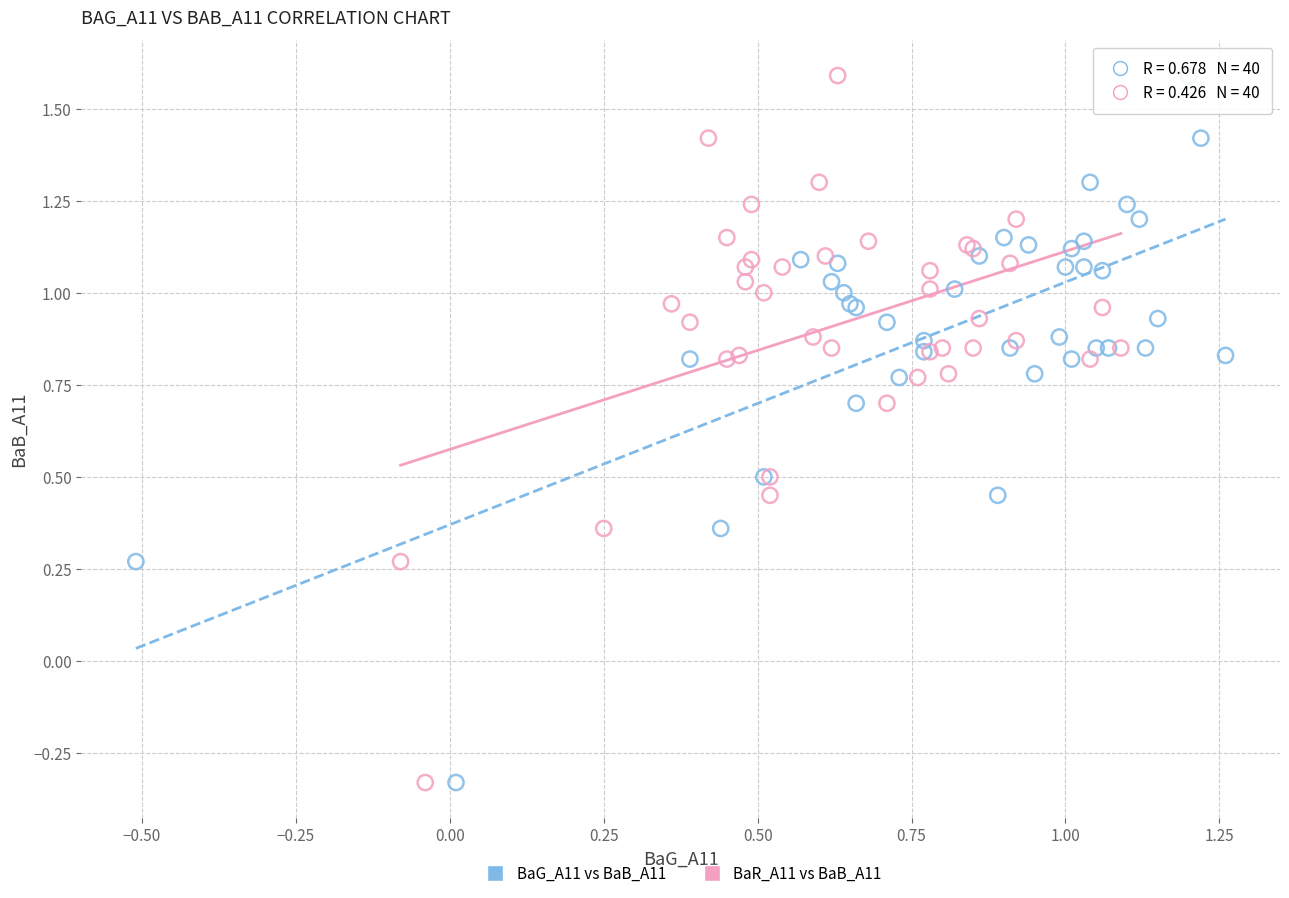

What are all the series names shown in the legend?

BaG_A11 vs BaB_A11, BaR_A11 vs BaB_A11